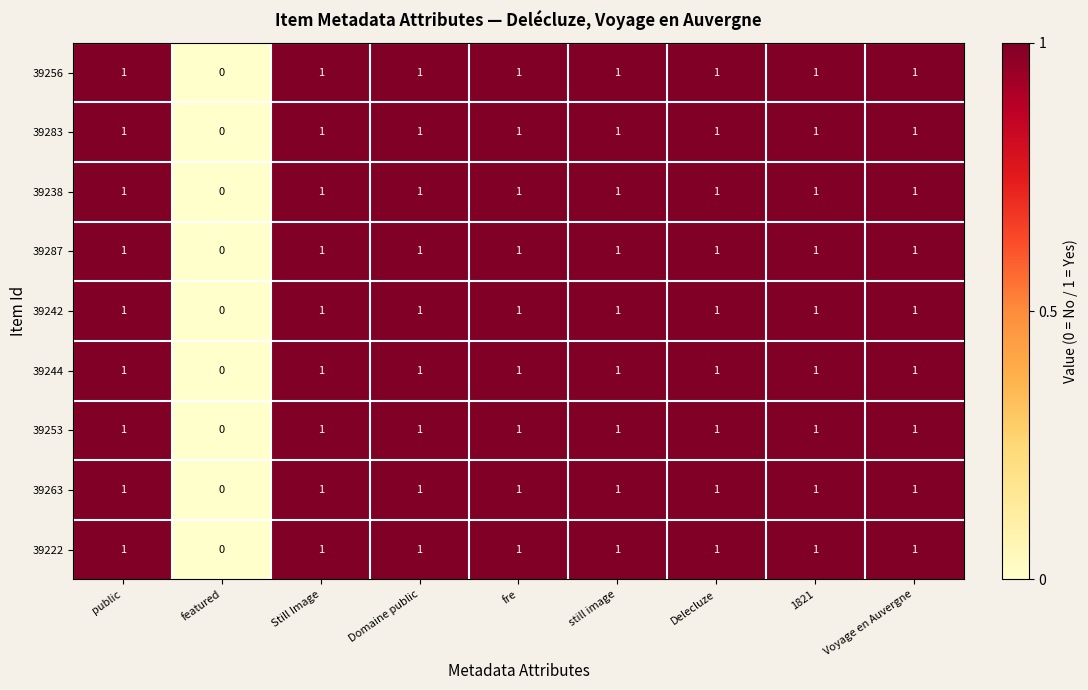

What is the sum of all 39263 values?

8